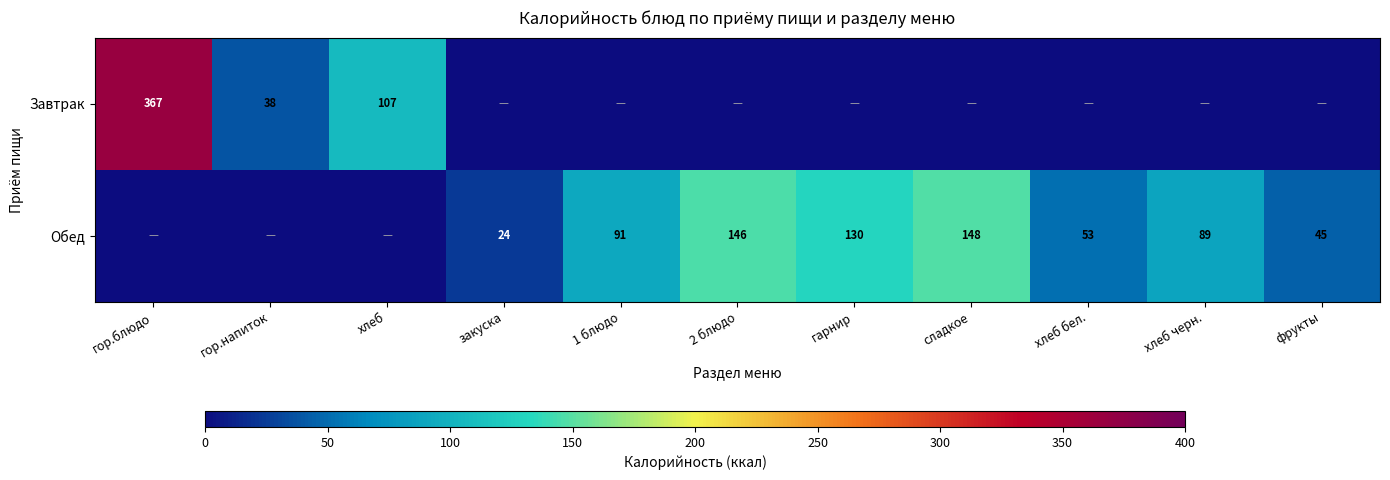

Is the value of Обед at 2 блюдо greater than the value of Завтрак at гор.напиток?

Yes